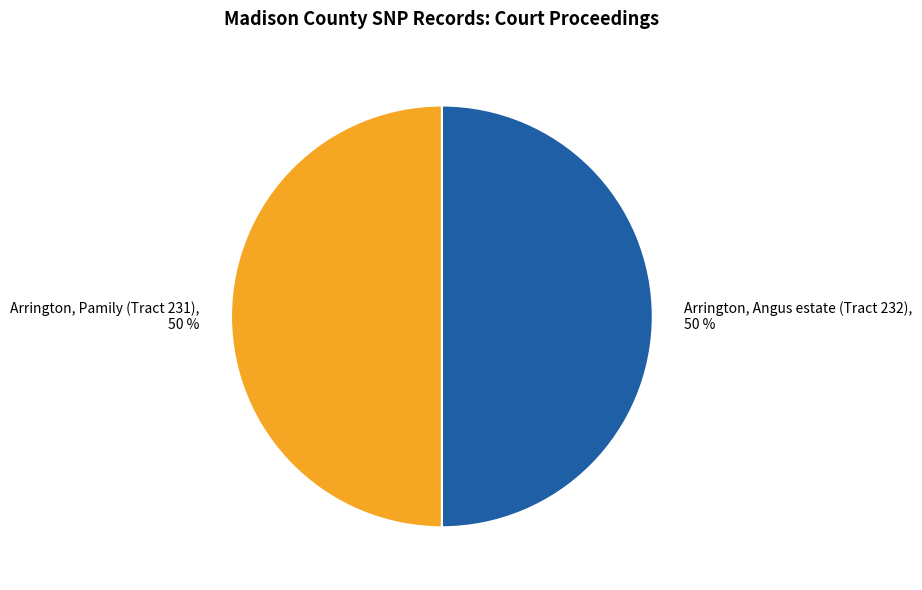

Approximately how many times larger is the value at Arrington, Pamily (Tract 231), 50 % compared to Arrington, Angus estate (Tract 232), 50 %?

1.0